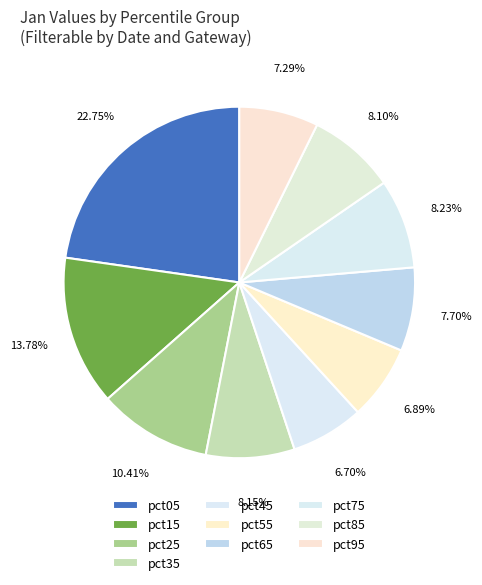

Approximately how many times larger is the value at pct75 compared to pct05?

0.4